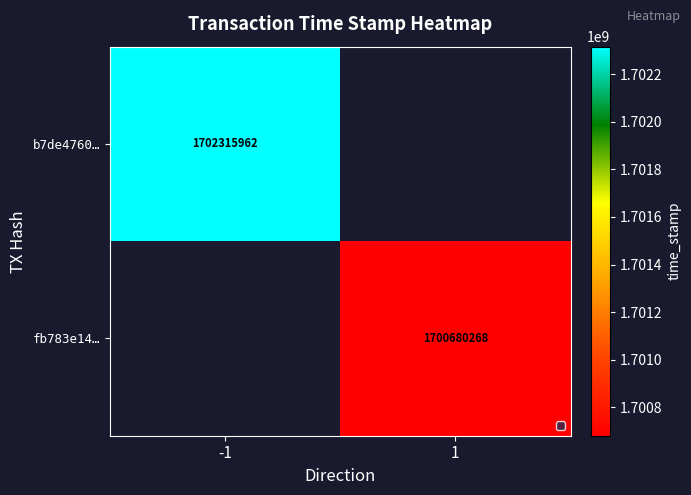

The value of fb783e14… at 1 is 973786860. True or false?

False